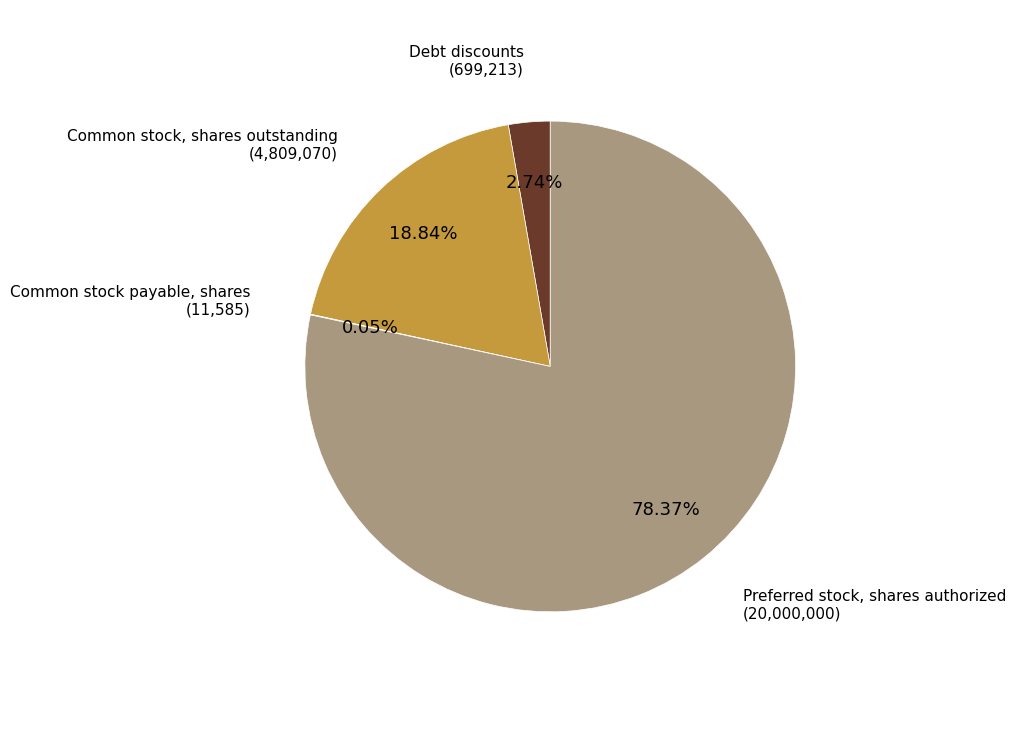

What is the largest slice in the pie chart?

Preferred stock, shares authorized